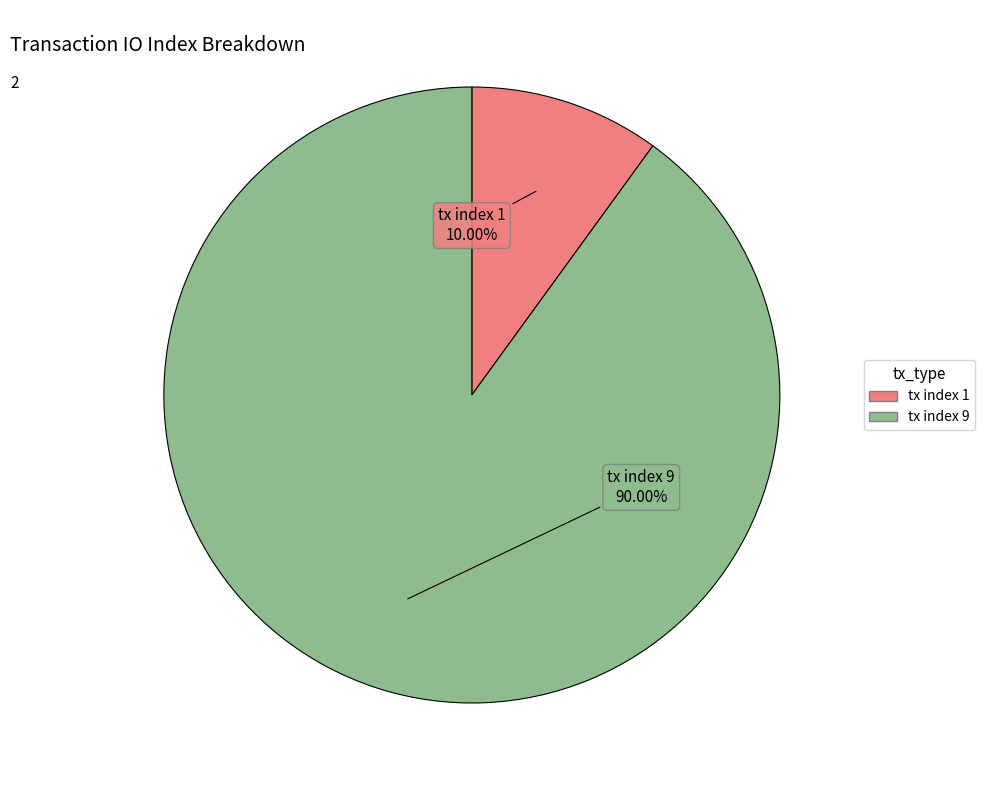

To the nearest percent, what is the average slice percentage?

50%